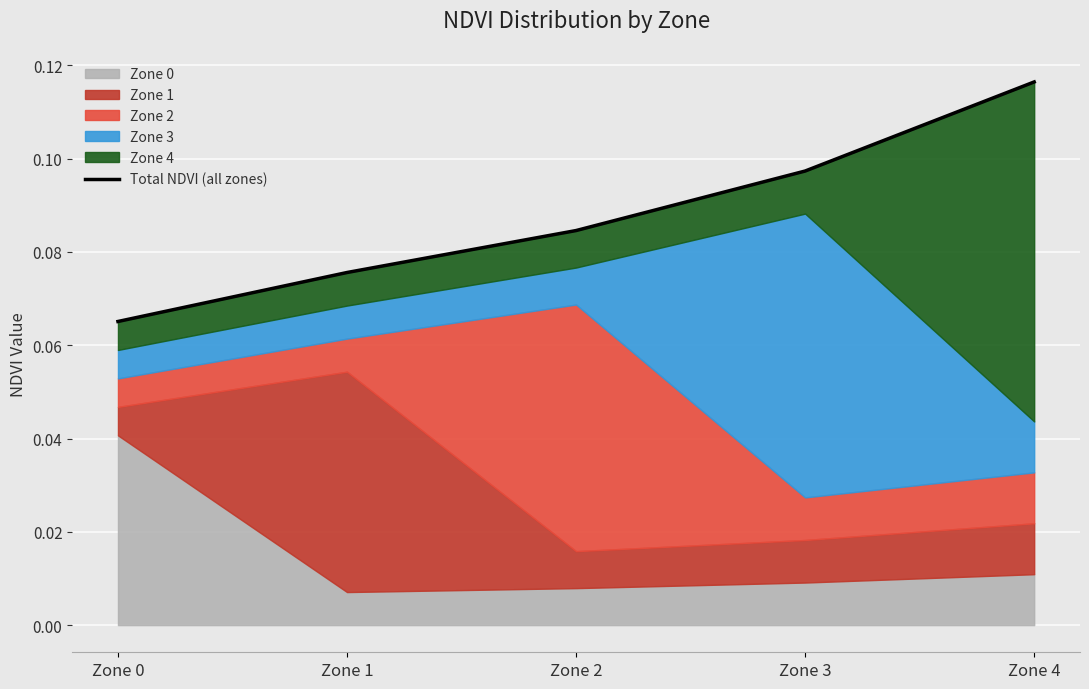

Reading right to left, list all the values displayed in this chart.

Zone 4=0.1	Zone 3=0.1	Zone 2=0.1	Zone 1=0.1	Zone 0=0.1